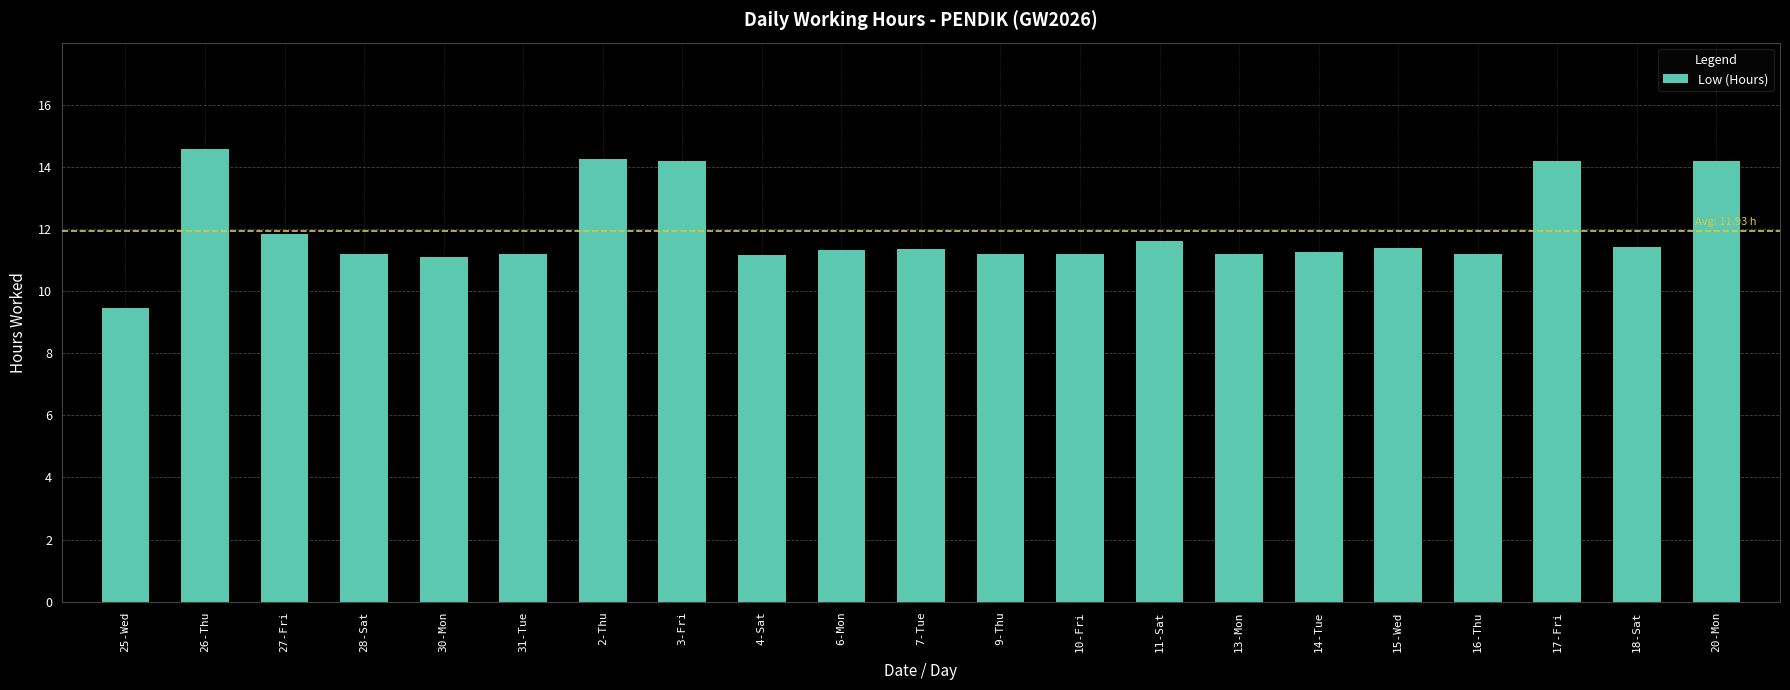

What is the change in value from 30-Mon to 14-Tue?

+0.2